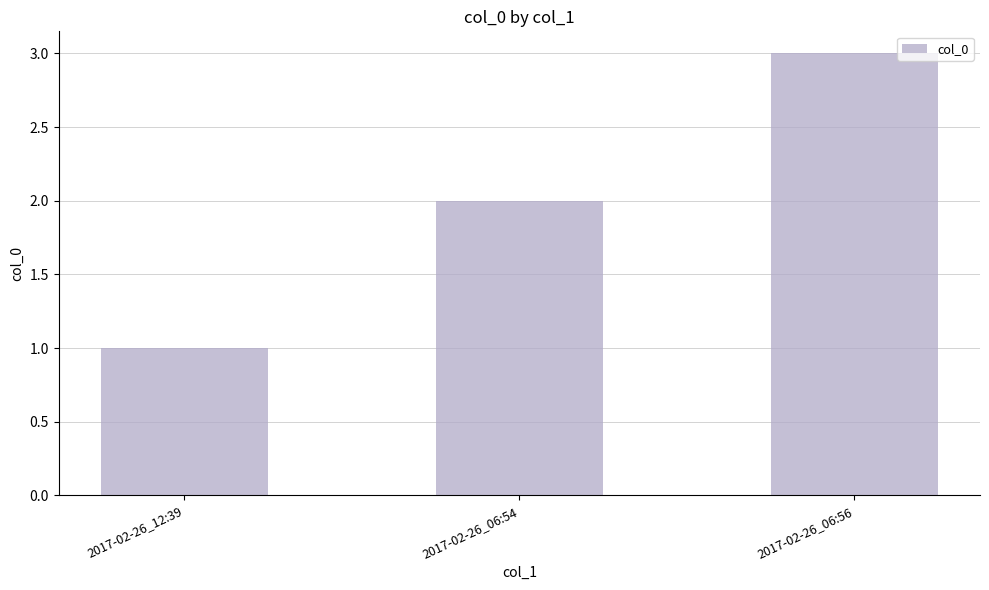

What is the change in value from 2017-02-26_12:39 to 2017-02-26_06:56?

+2